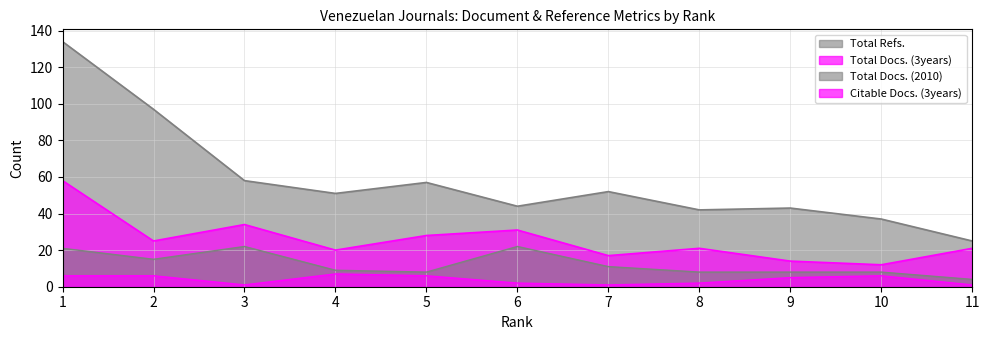

At 7, list the series in order from smallest to largest.

Citable Docs. (3years), Total Docs. (2010), Total Docs. (3years), Total Refs.